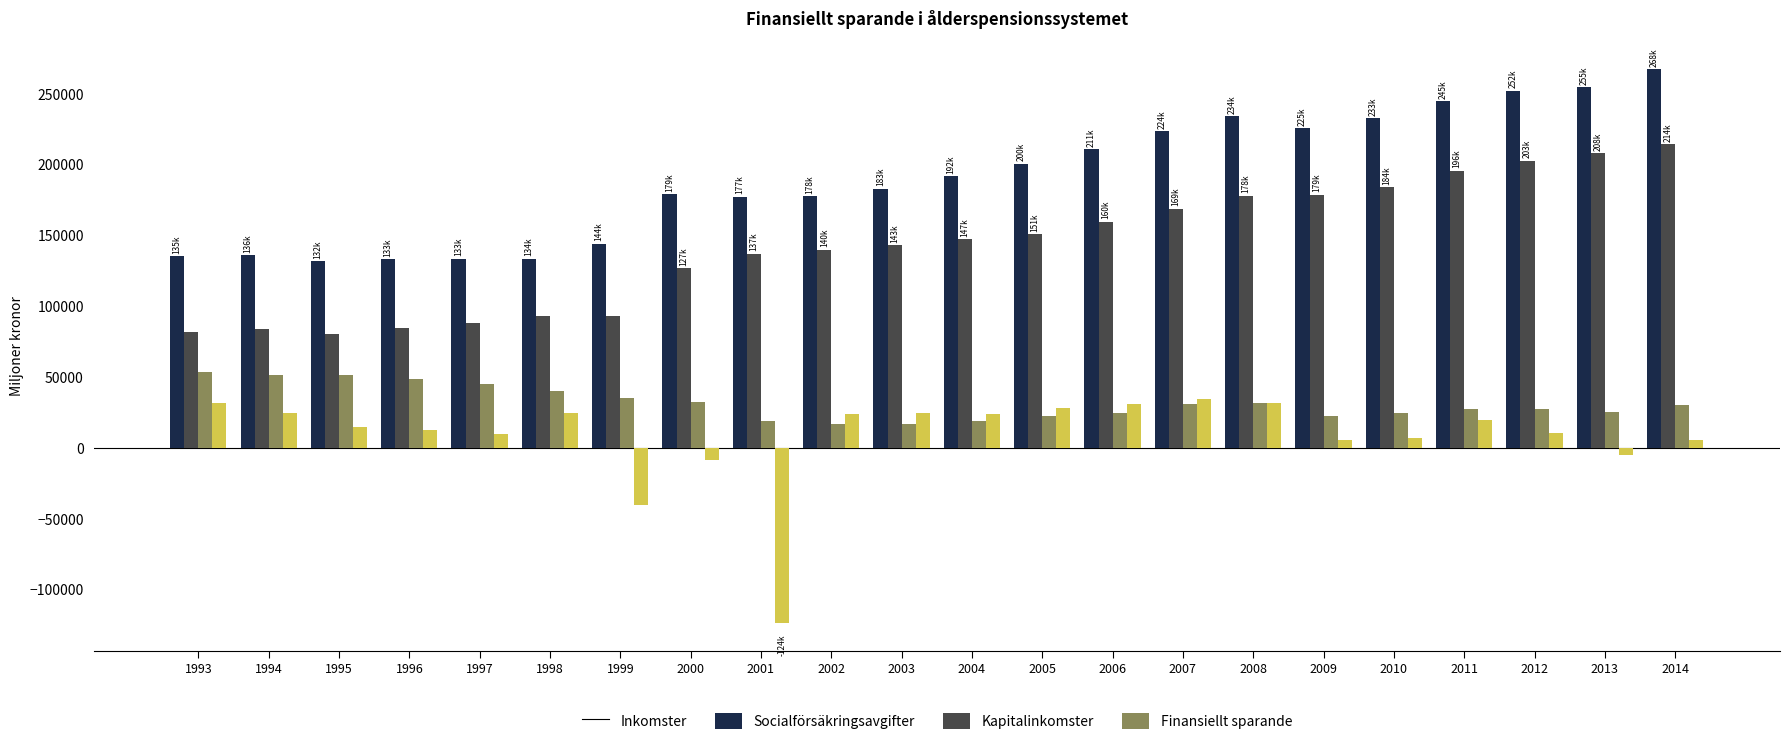

Which series has the largest total across all categories?

Inkomster